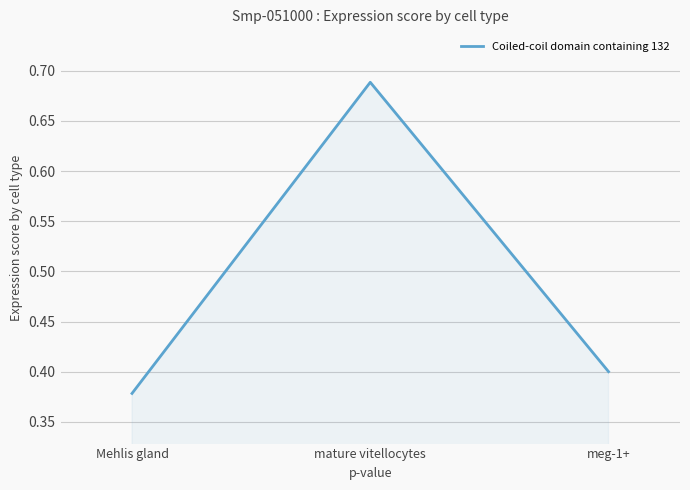

List the labels in order of value, largest first.

mature vitellocytes, meg-1+, Mehlis gland